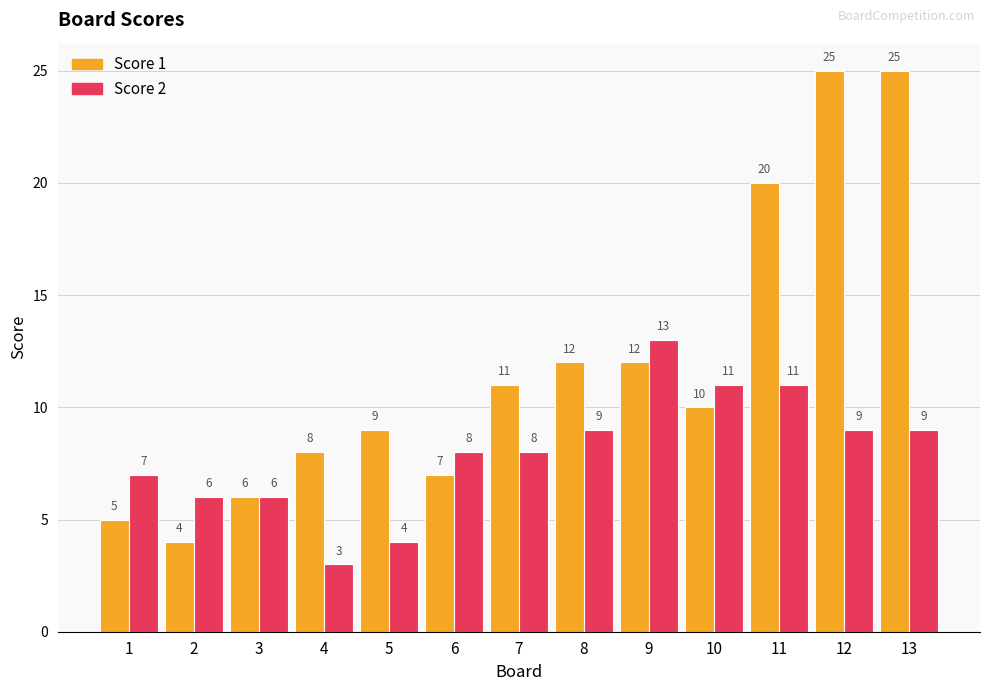

What is the value of the Score 1 bar at the 12th from the left?

25